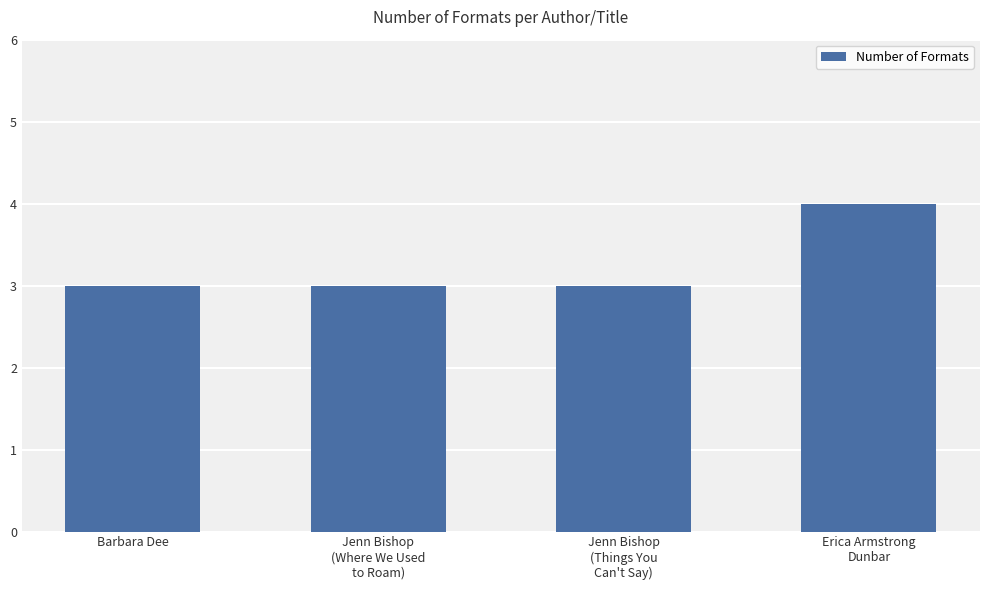

Reading right to left, transcribe all the data shown in this chart.

4	3	3	3